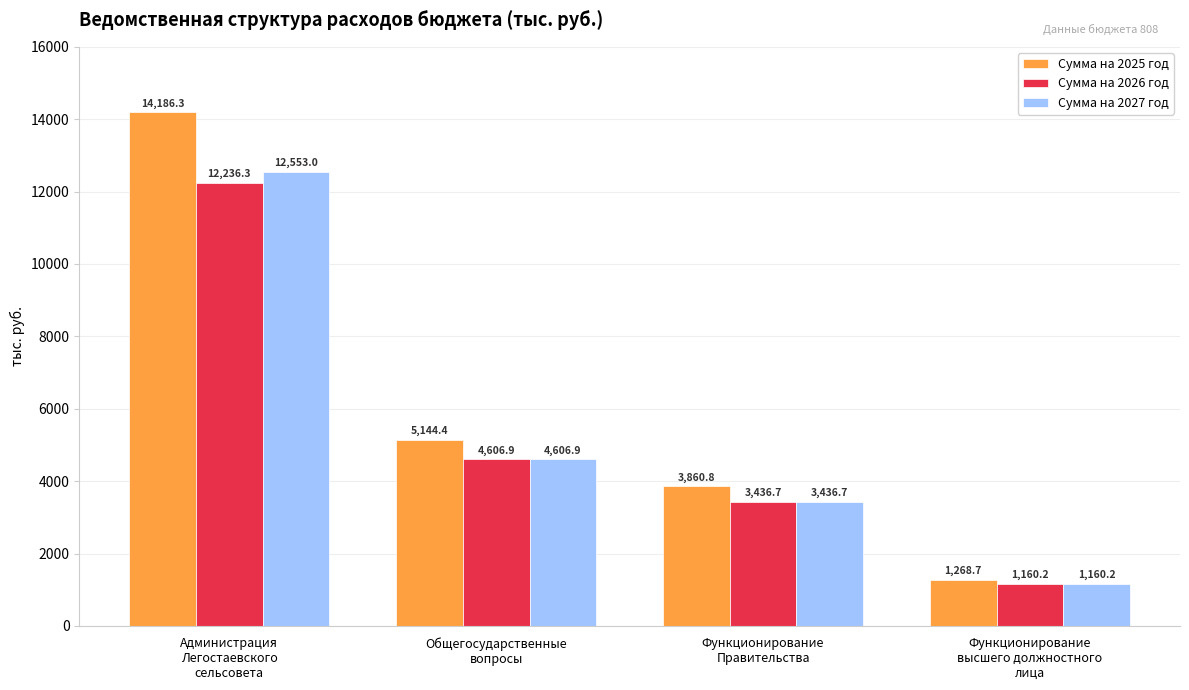

What is the value of the Сумма на 2027 год bar at the 1st from the left?

12553.0